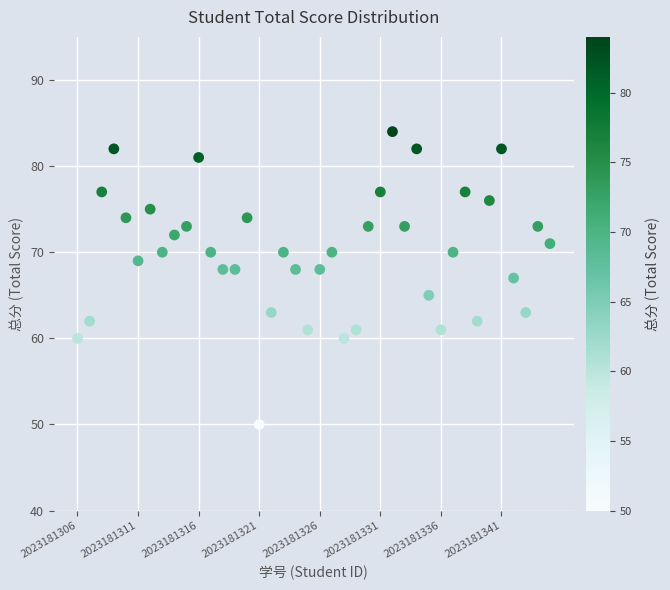

What is the range of Y values (max minus min)?

34